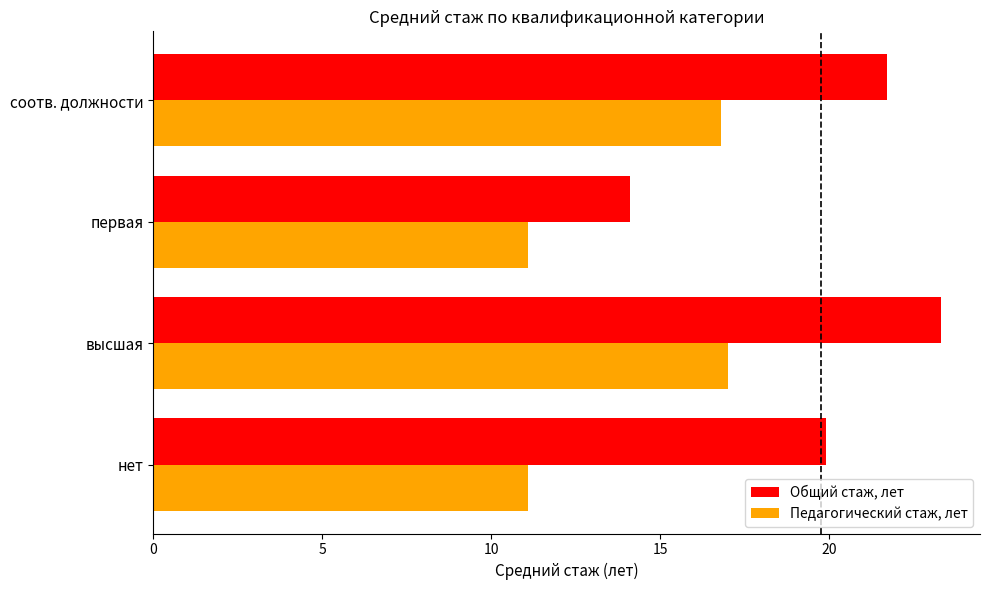

At how many categories does at least one series exceed 19?

3